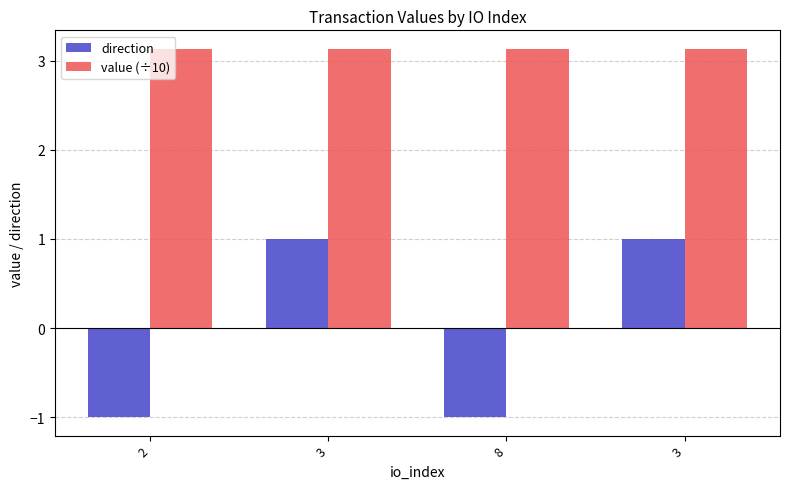

How many negative values does the direction series have?

2